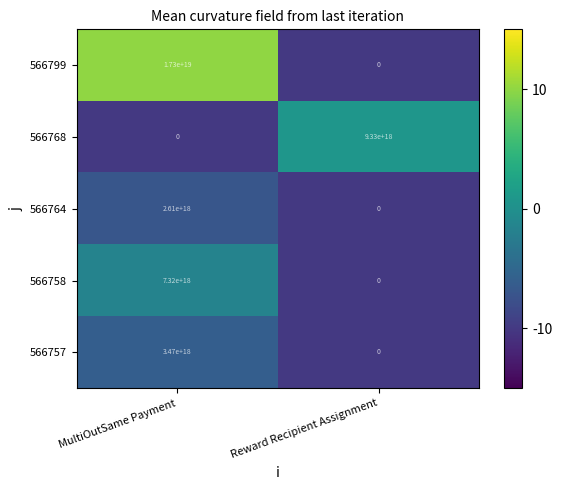

List the series in order of their peak value, highest first.

566799, 566768, 566758, 566757, 566764